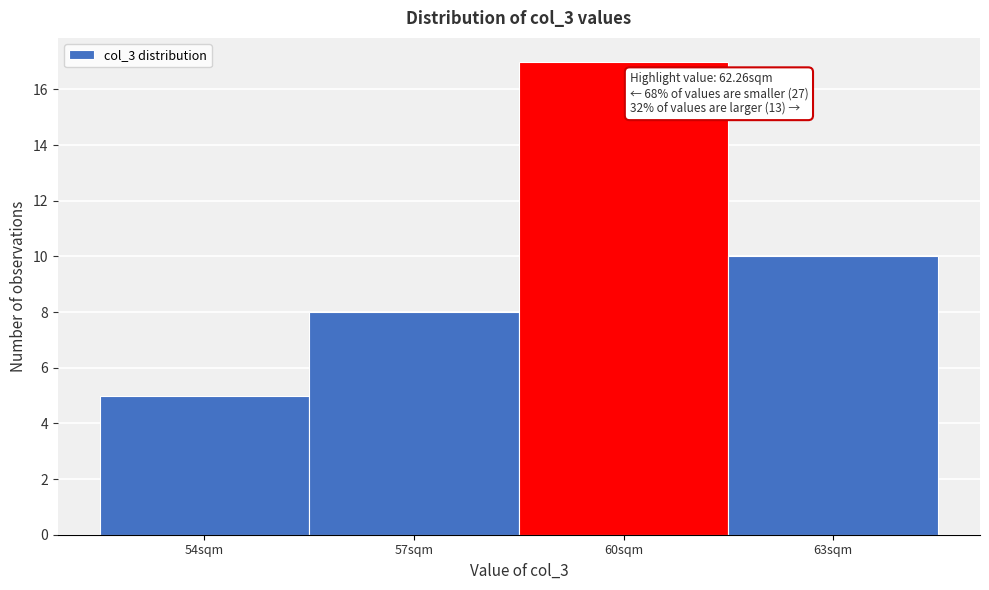

Reading left to right, list all the values displayed in this chart.

5	8	17	10